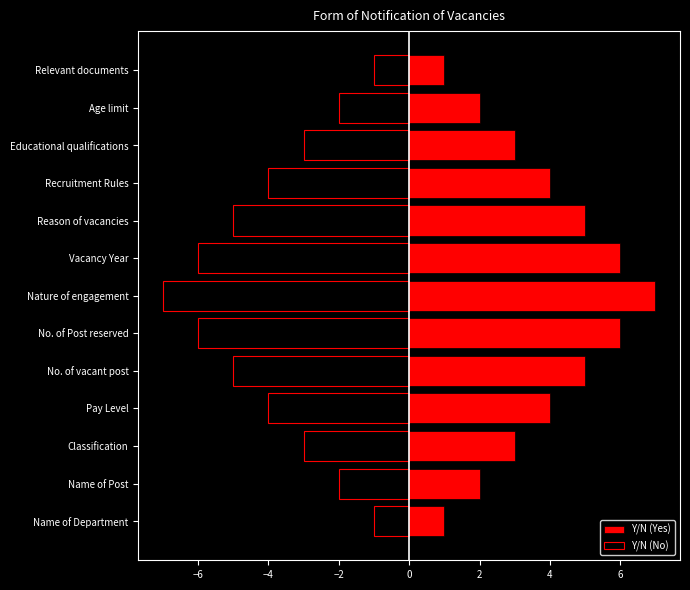

List the series in order of their overall mean, highest first.

Y/N (Yes), Y/N (No)